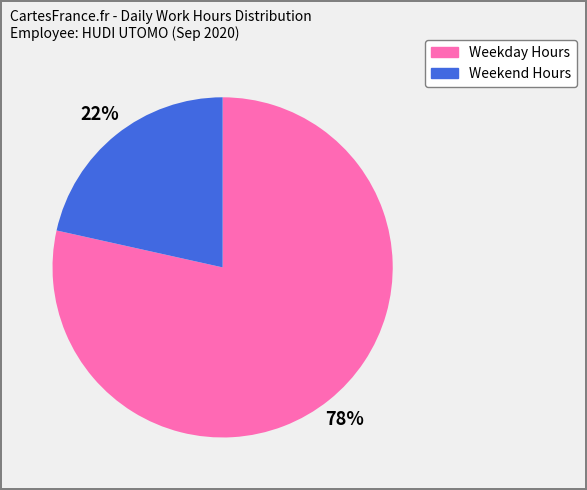

To the nearest percent, what is the average slice percentage?

50%